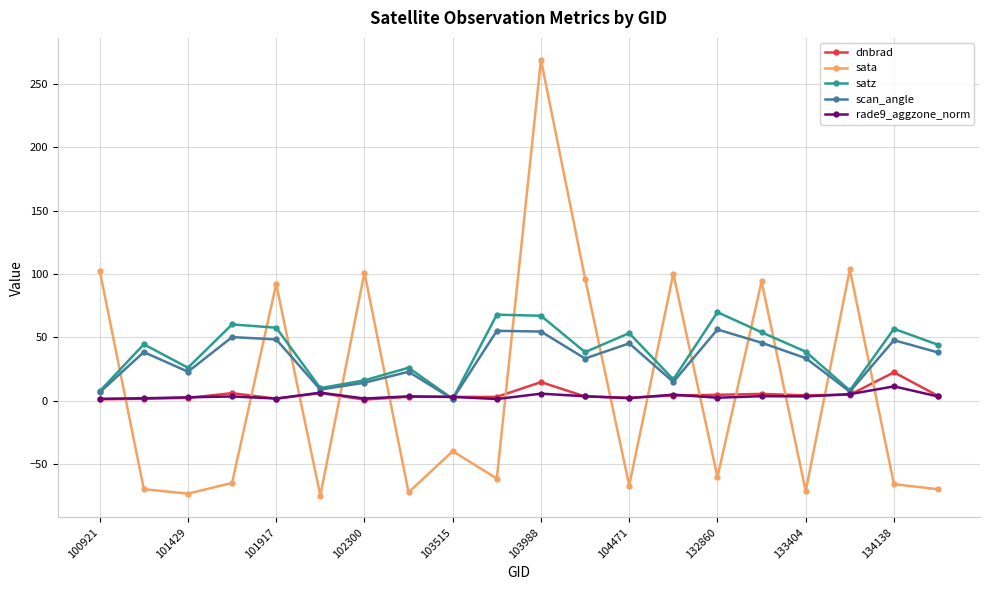

What is the greatest value displayed?

268.9